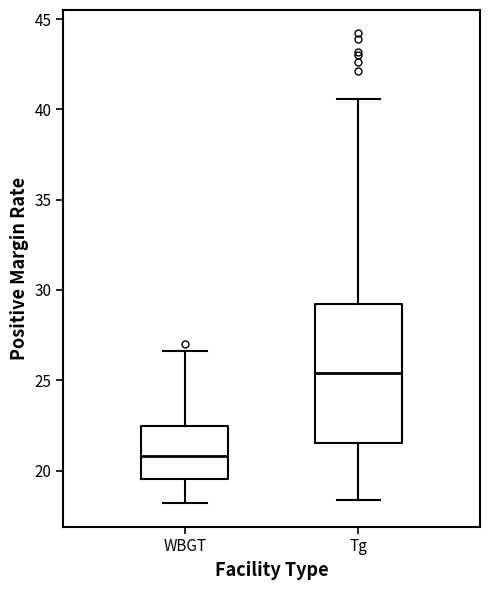

Where is the upper edge of the box for WBGT on the y-axis? The values are not printed on the chart, so give them approximately, as read against the axis.

22.5